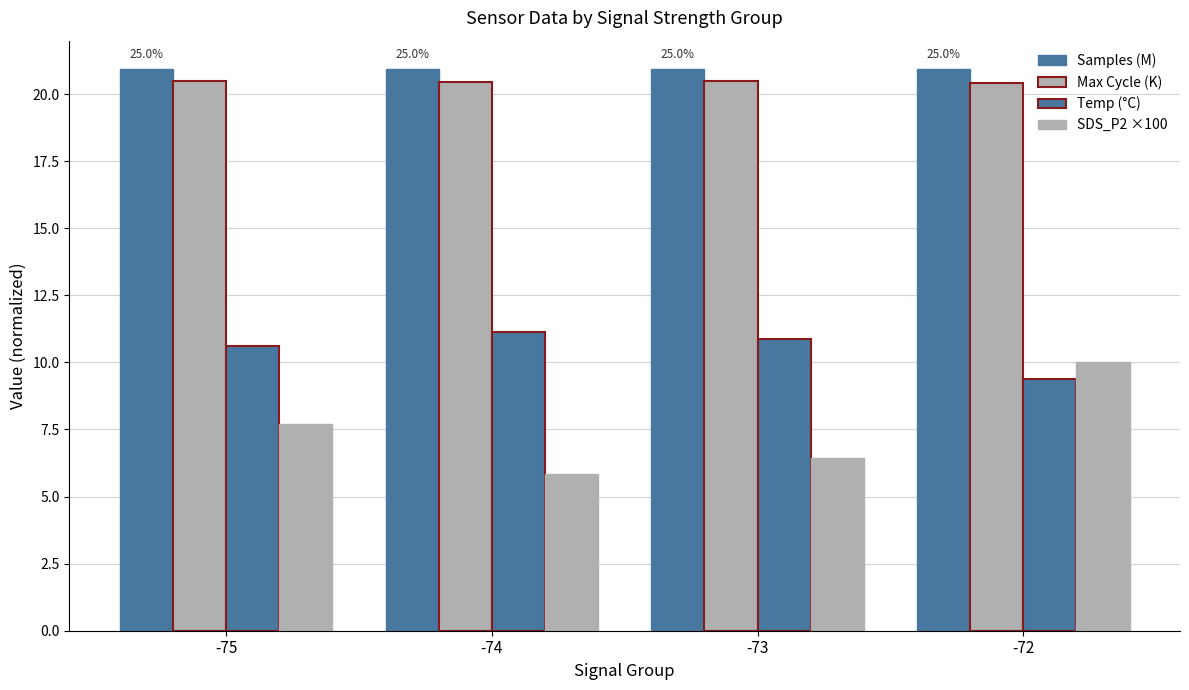

How many groups of bars are there?

4